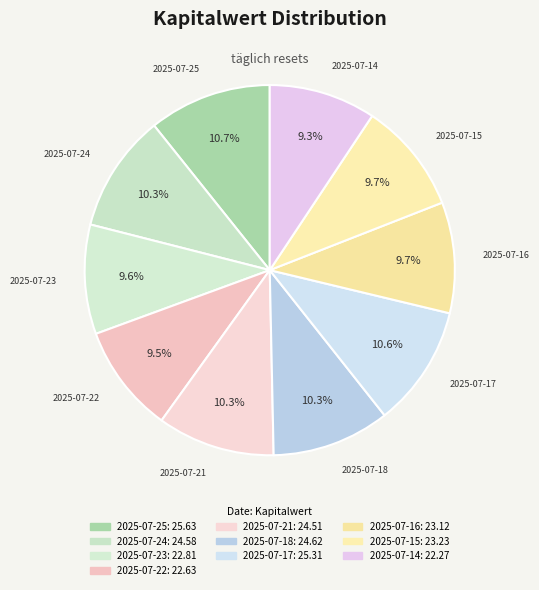

Count the number of slices in the pie.

10